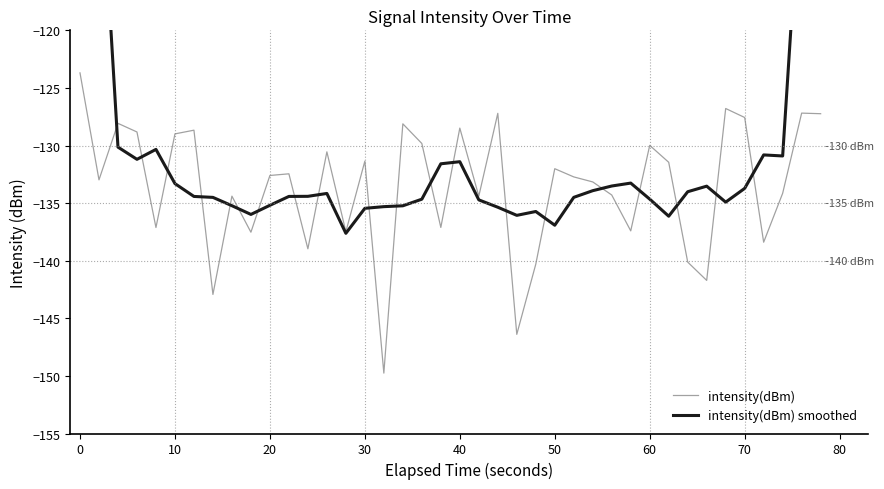

What is the sum of the intensity(dBm) values at 20 and 60?

-262.6